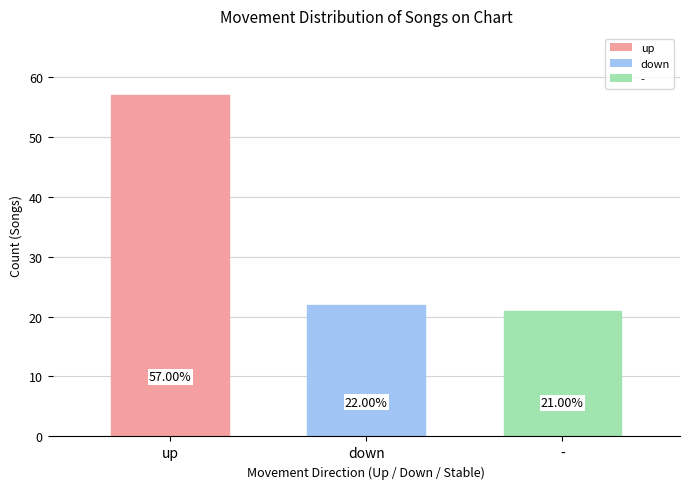

Approximately how many times larger is the value at down compared to -?

1.0